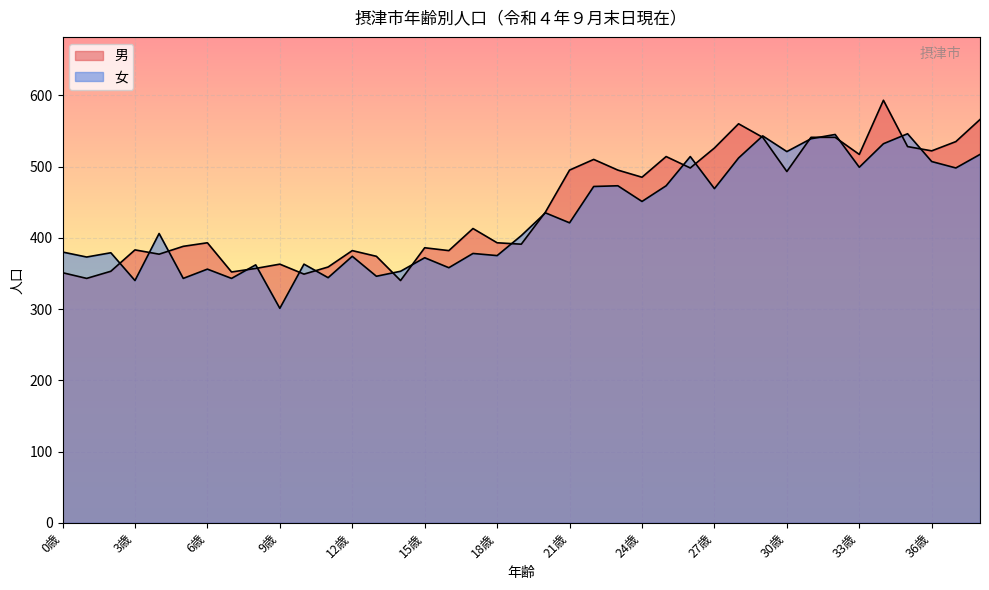

At how many categories does at least one series exceed 553?

3